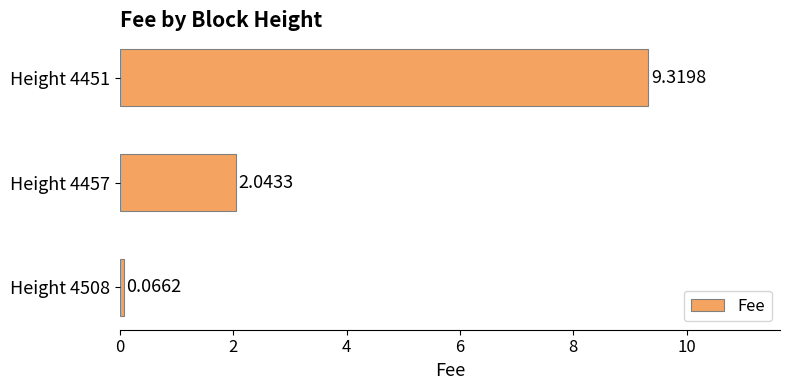

Between Height 4457 and Height 4508, which is larger?

Height 4457